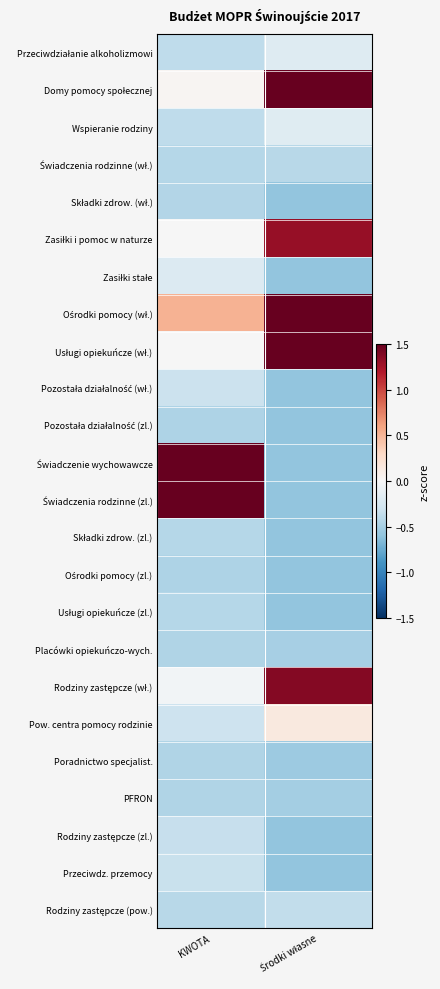

Between Środki własne and KWOTA, which is larger?

Środki własne